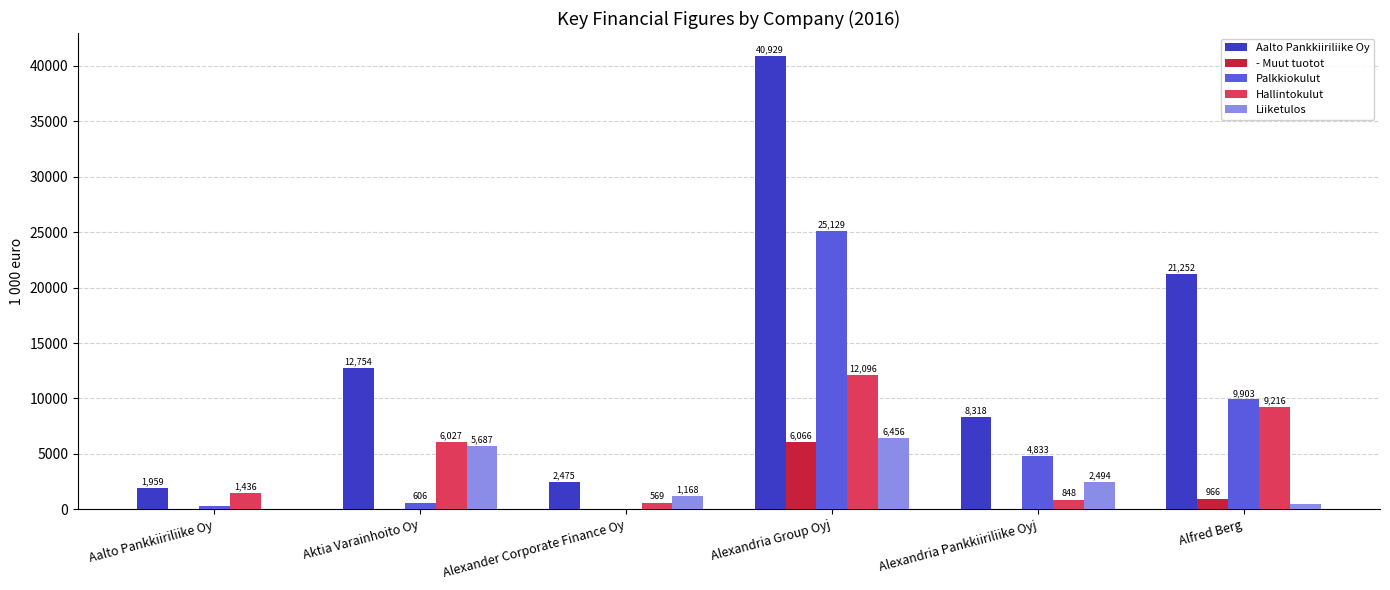

How many groups of bars are there?

6